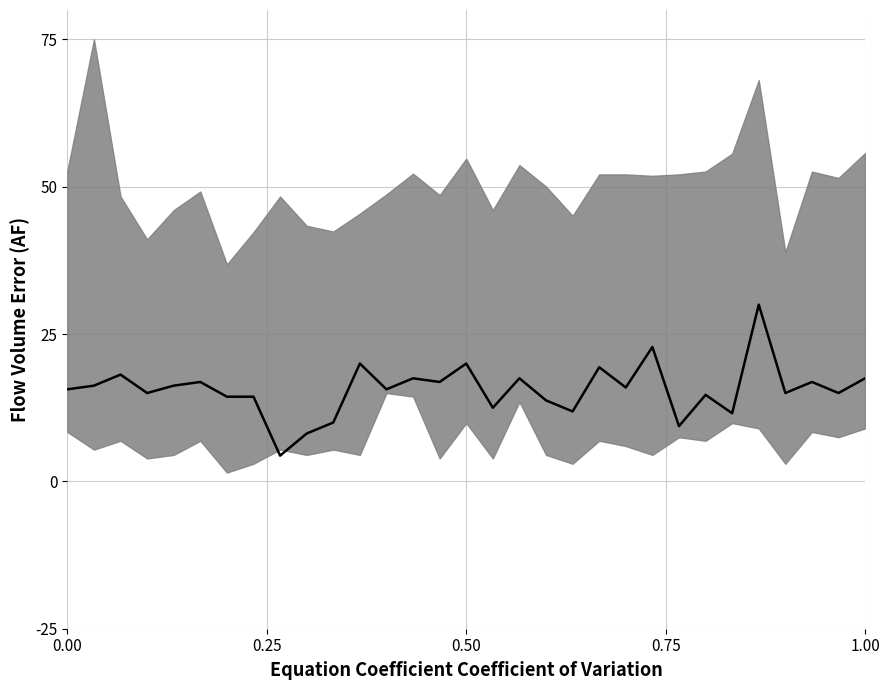

What is the minimum value shown in the chart?

4.4